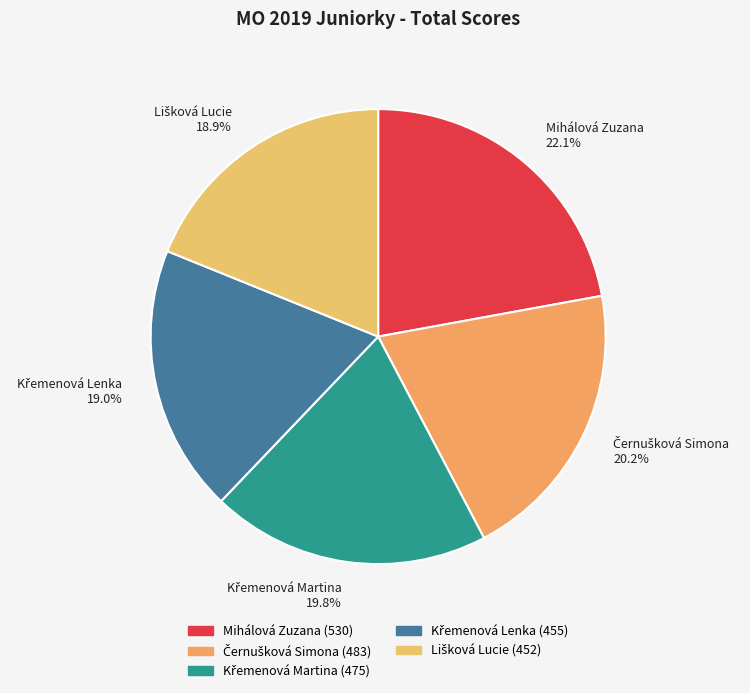

What percentage is NOT represented by Mihálová Zuzana 22.1%?

77.9%